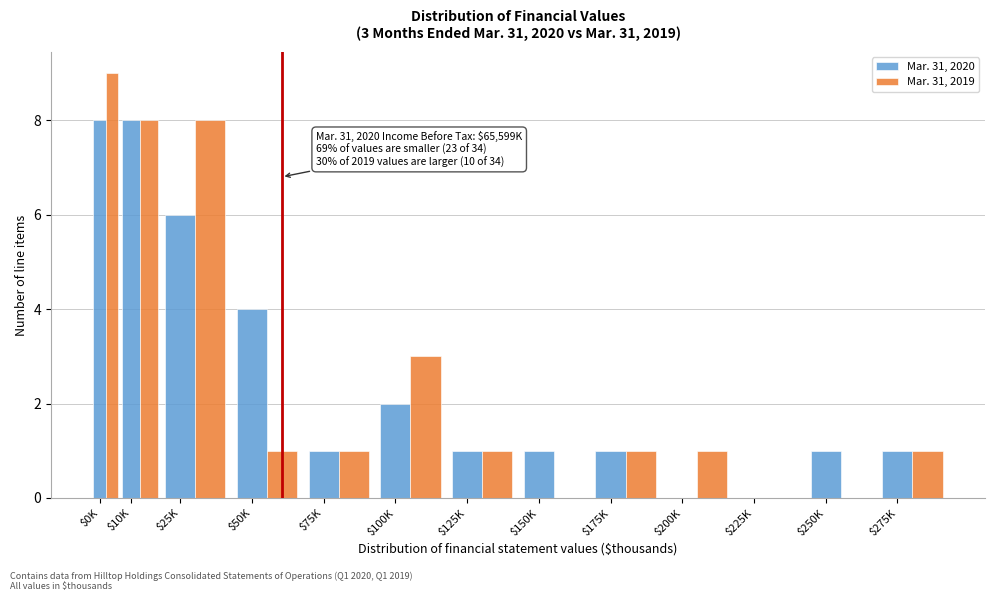

True or false: Mar. 31, 2019 has a value of 0 at $150K.

True